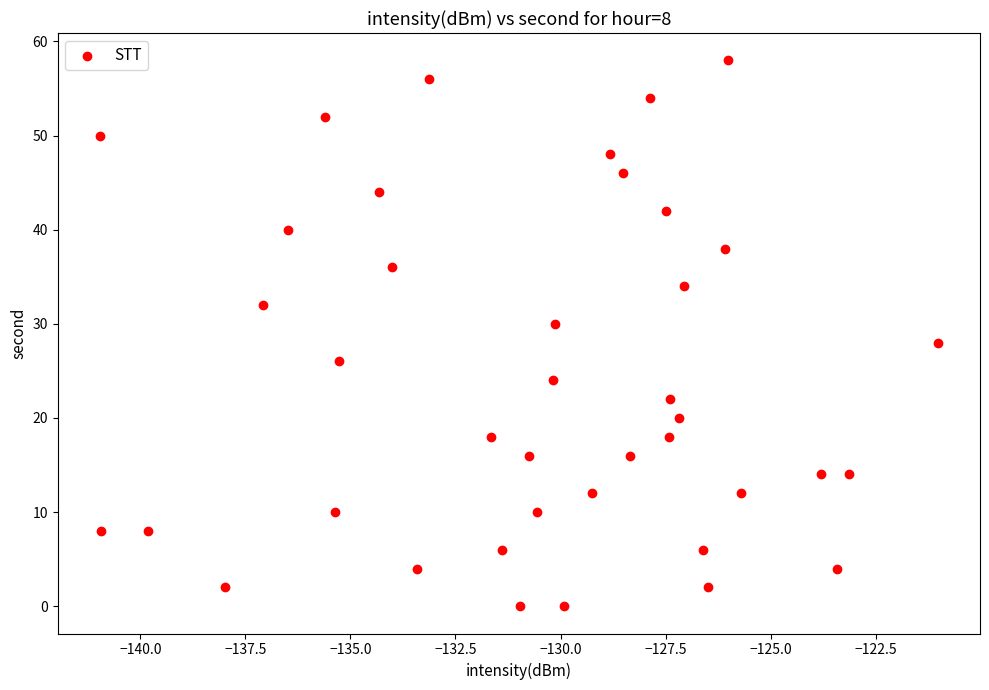

What is the range of Y values (max minus min)?

58